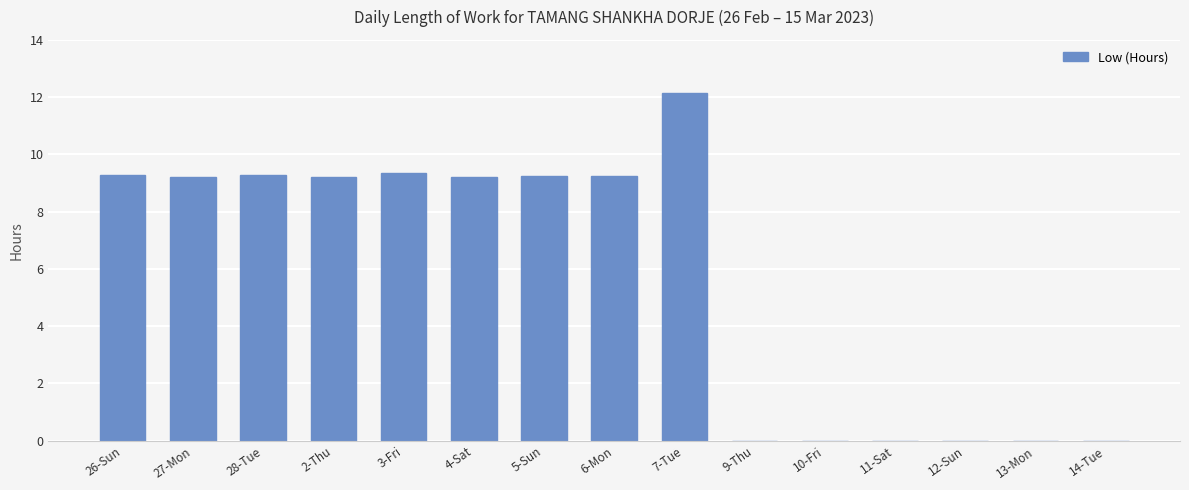

True or false: the data shows 16.1 at 3-Fri.

False